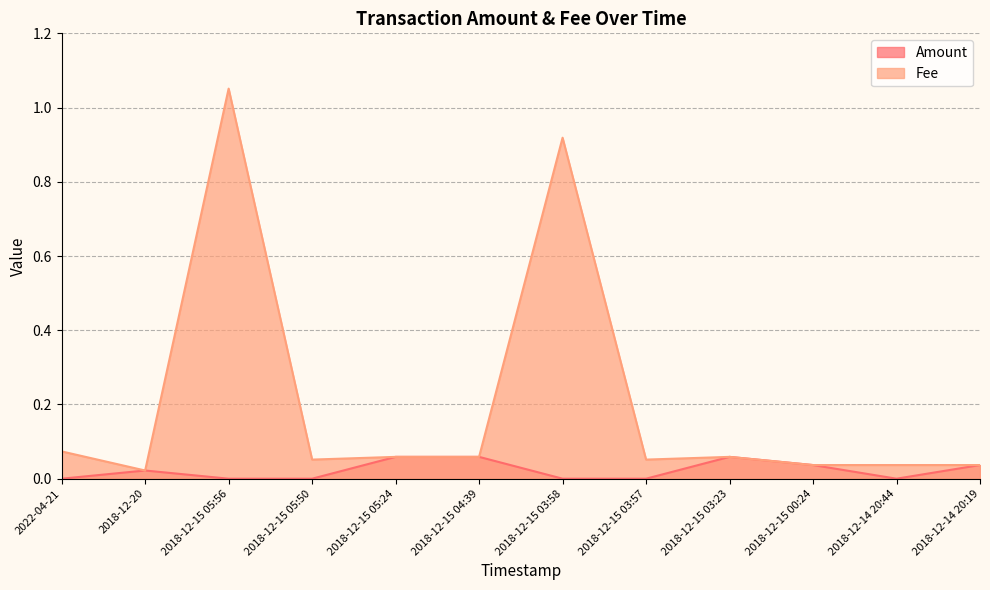

Reading left to right, list all the values displayed in this chart.

Amount: 0.0	0.0	0.0	0.0	0.1	0.1	0.0	0.0	0.1	0.0	0.0	0.0
Fee: 0.1	0.0	1.1	0.1	0.1	0.1	0.9	0.1	0.1	0.0	0.0	0.0